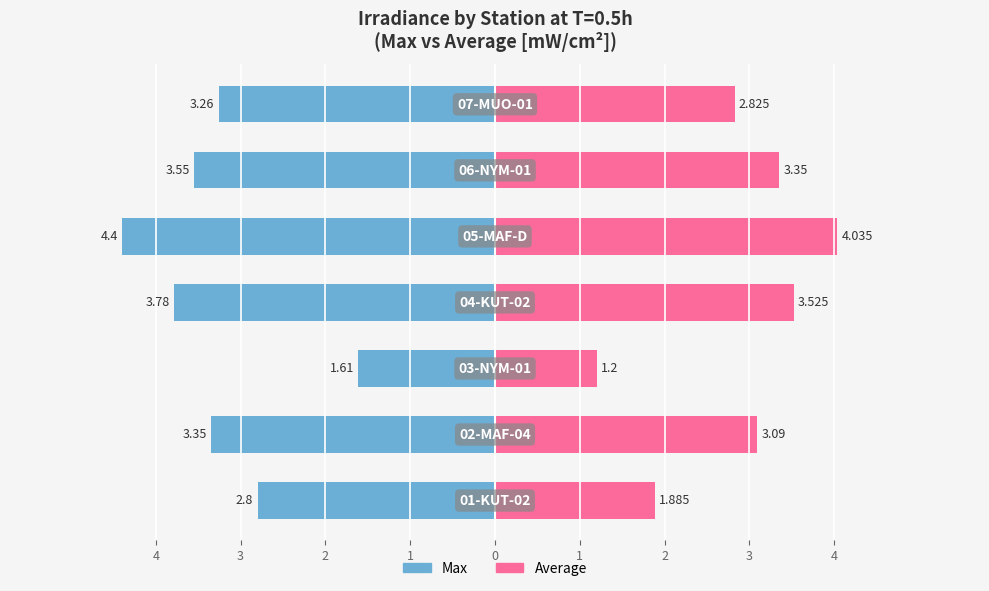

Is it true that Average equals 5.3 at 1?

False